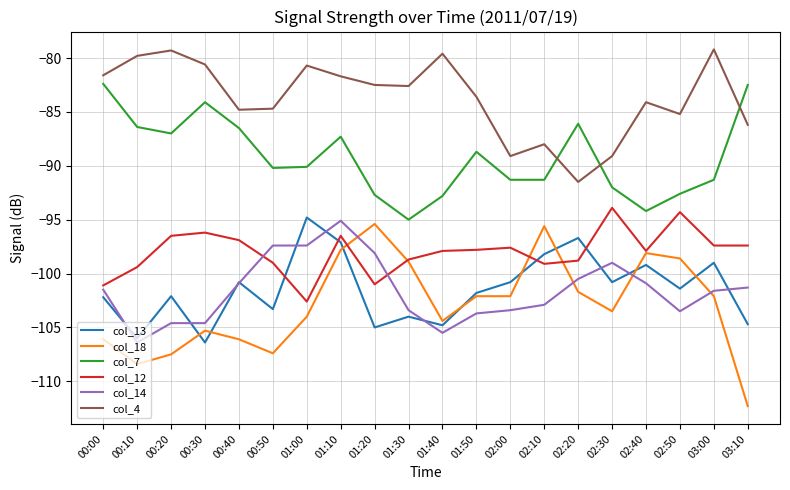

Count the number of categories in the chart.

20